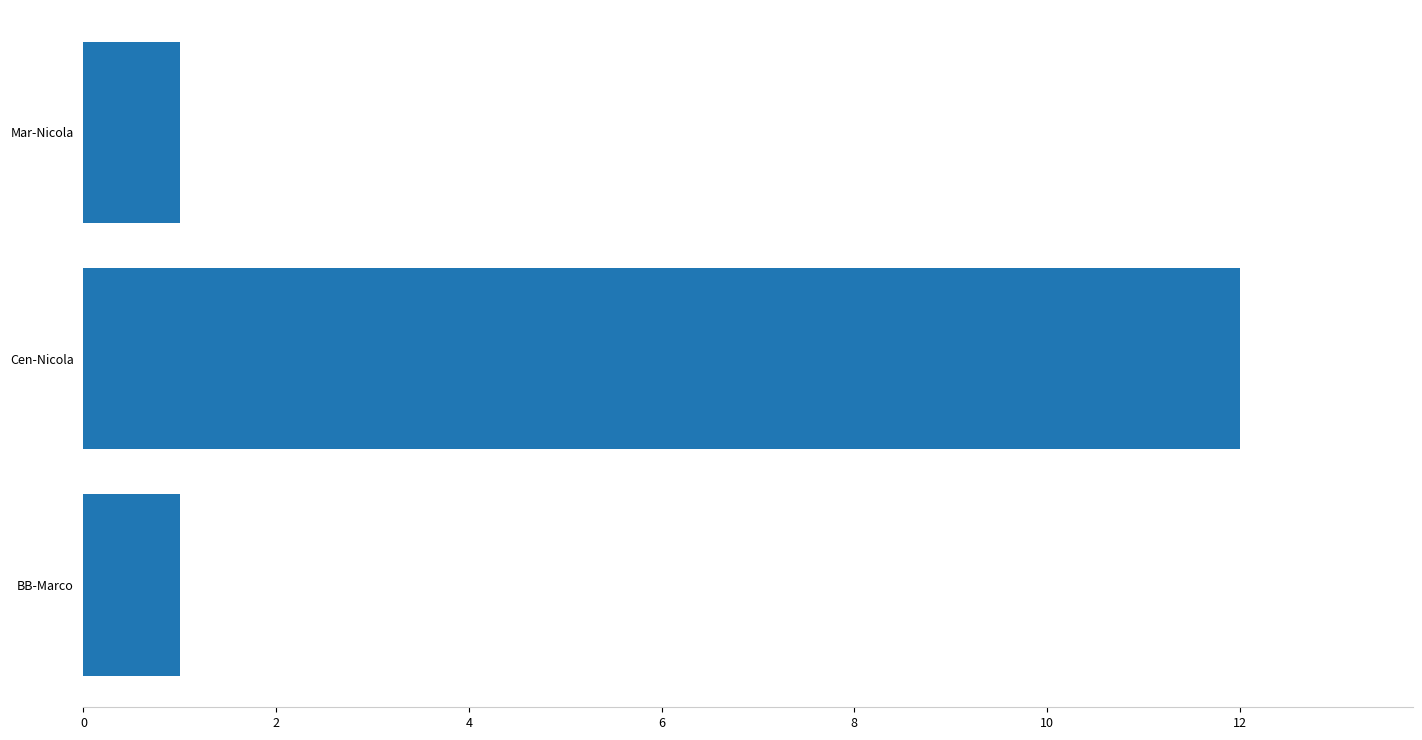

What is the average value?

5